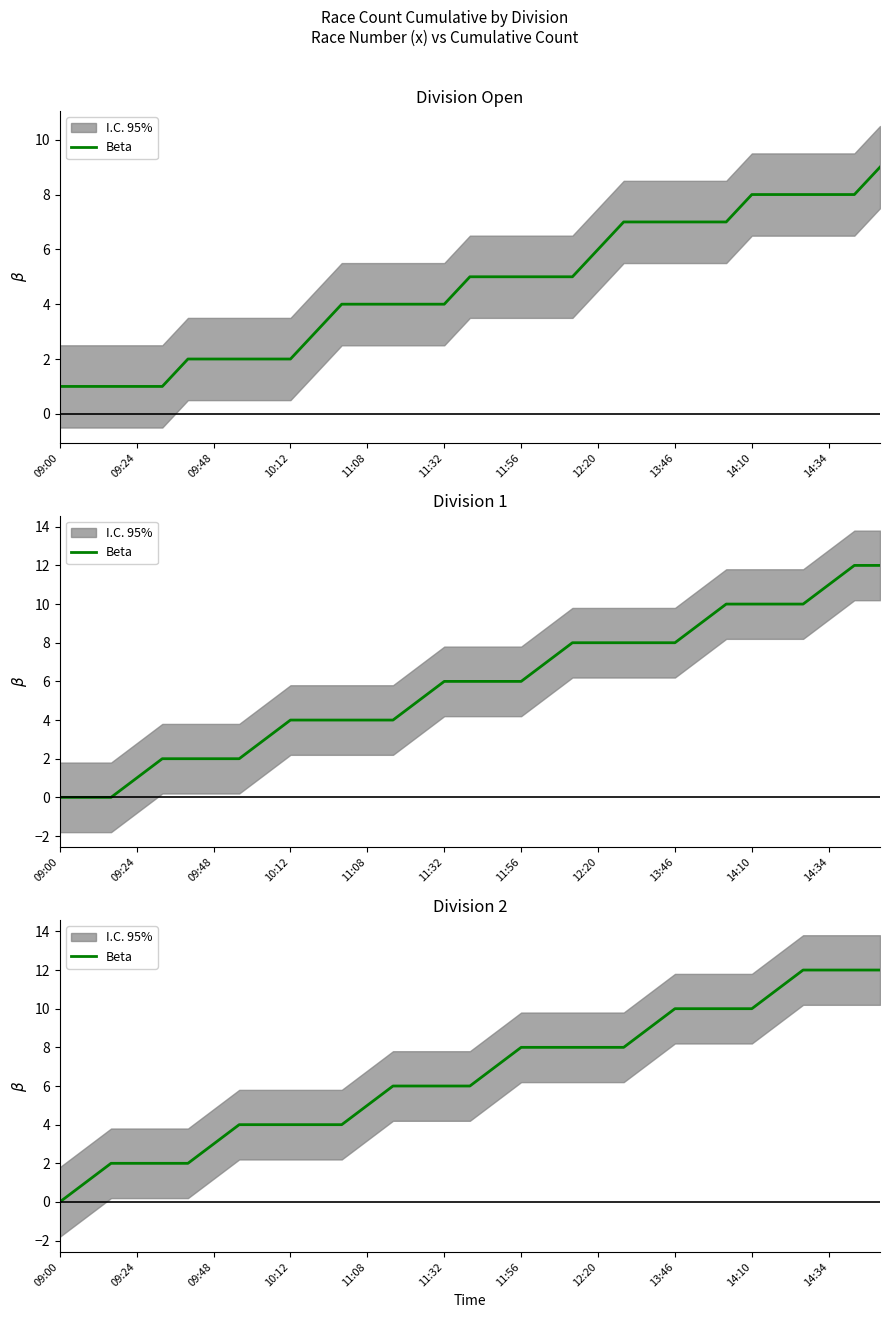

At which category does the chart reach its minimum across all series?

09:00